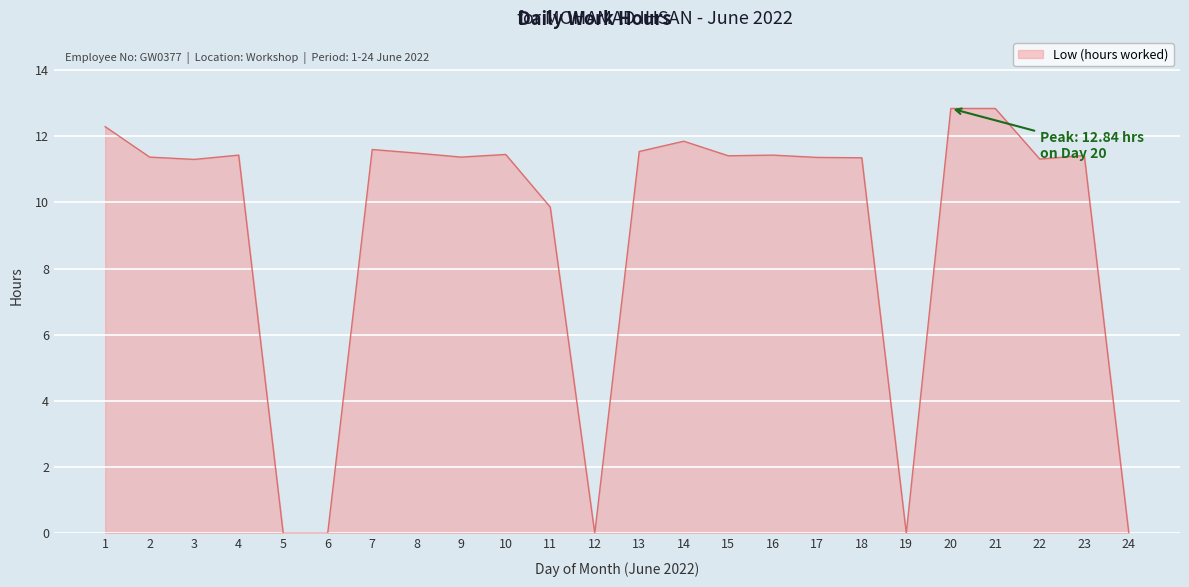

How many series are shown in this chart?

1